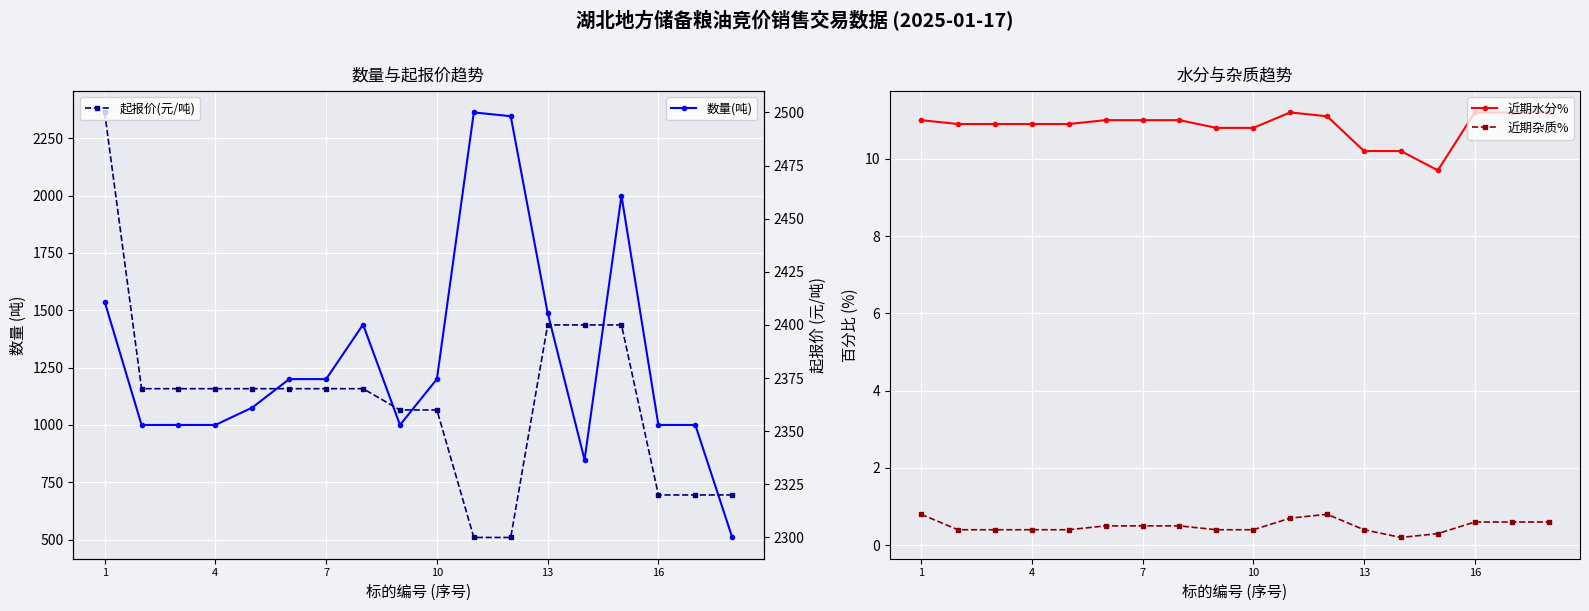

True or false: 近期水分% has a value of 19.4 at 10.

False